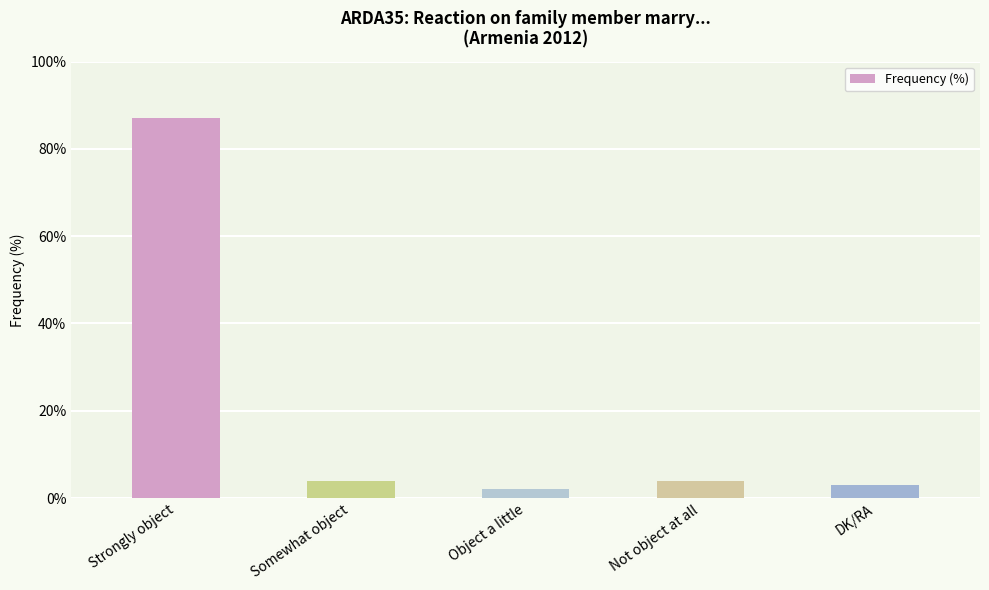

What is the sum of all values?

100